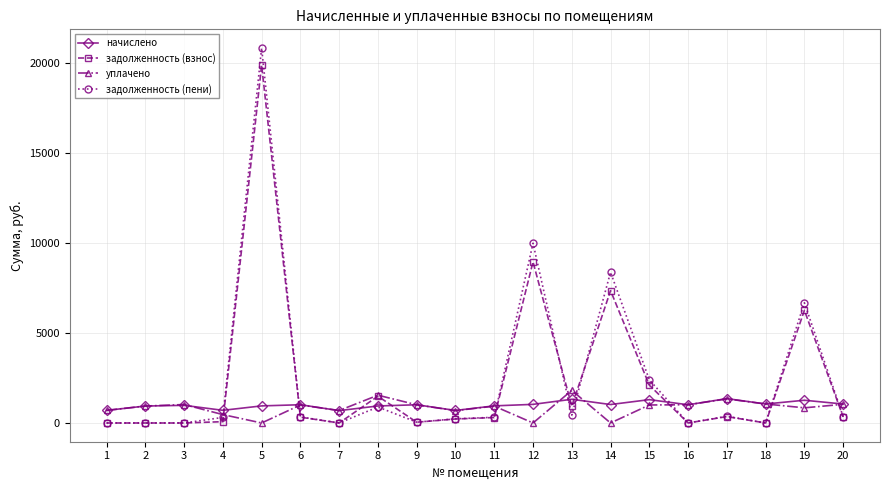

What is the total value across all series at 4?

1550.4